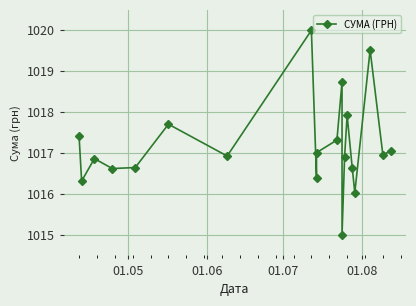

What is the average value?

1017.2